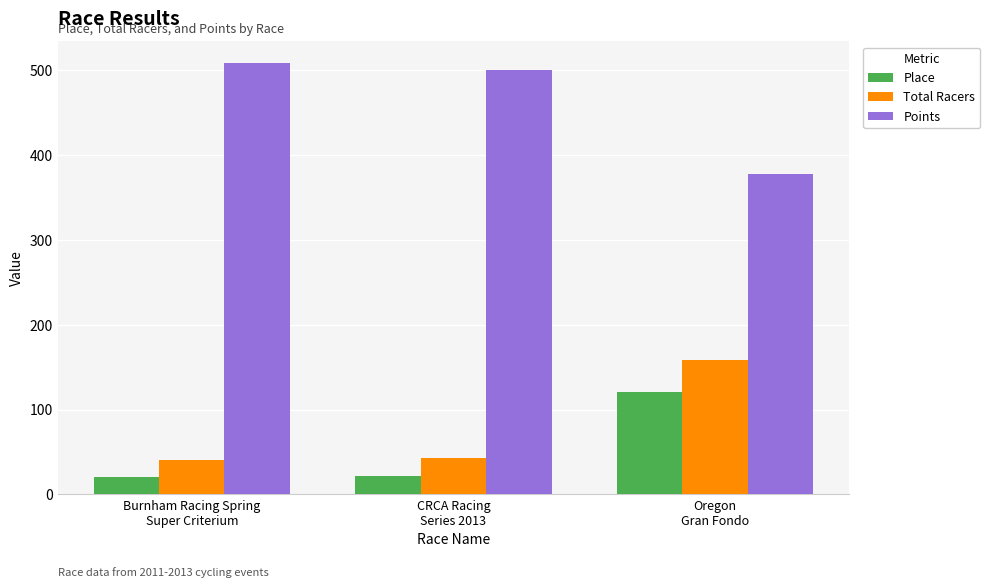

How many groups of bars are there?

3